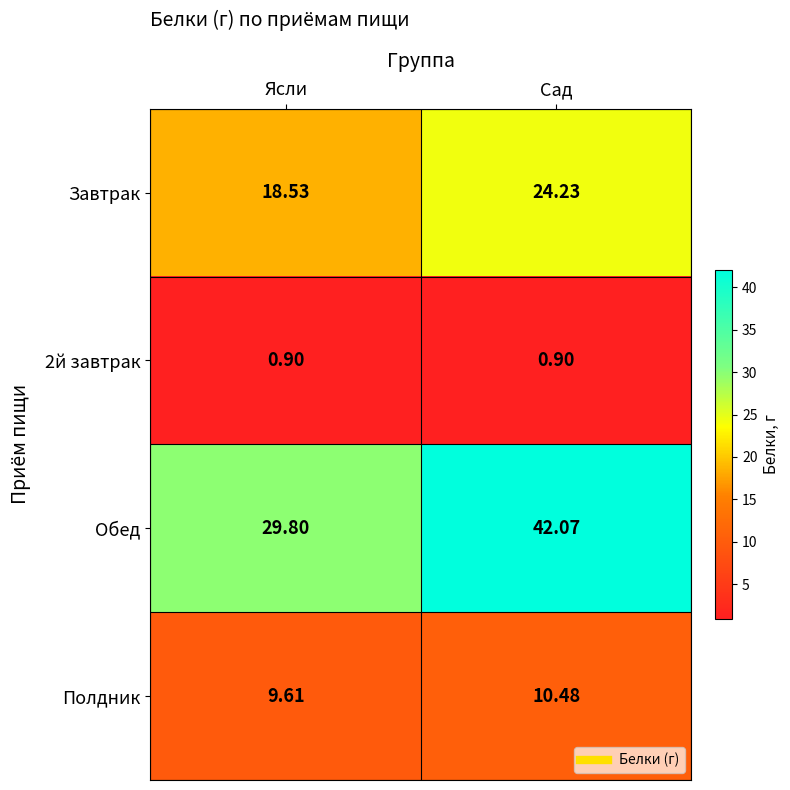

Which series has the widest spread of values?

Обед